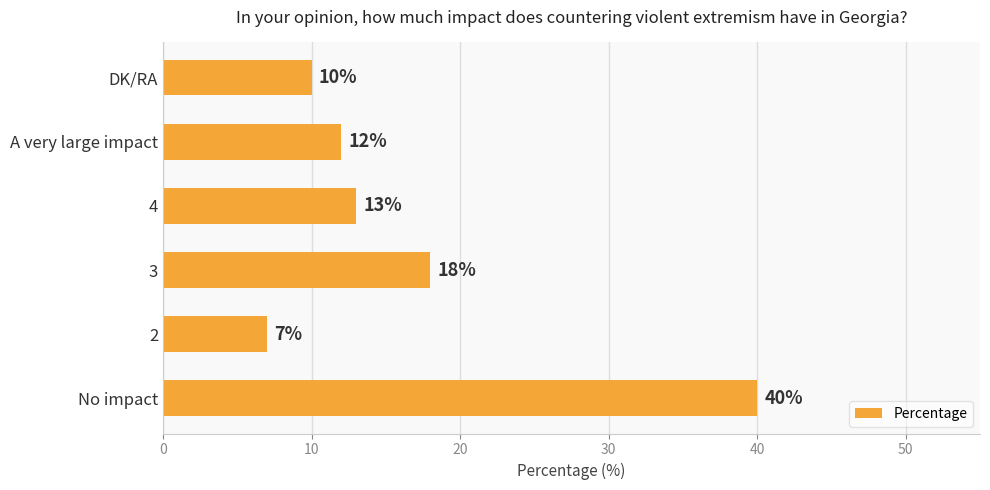

Count the number of categories in the chart.

6